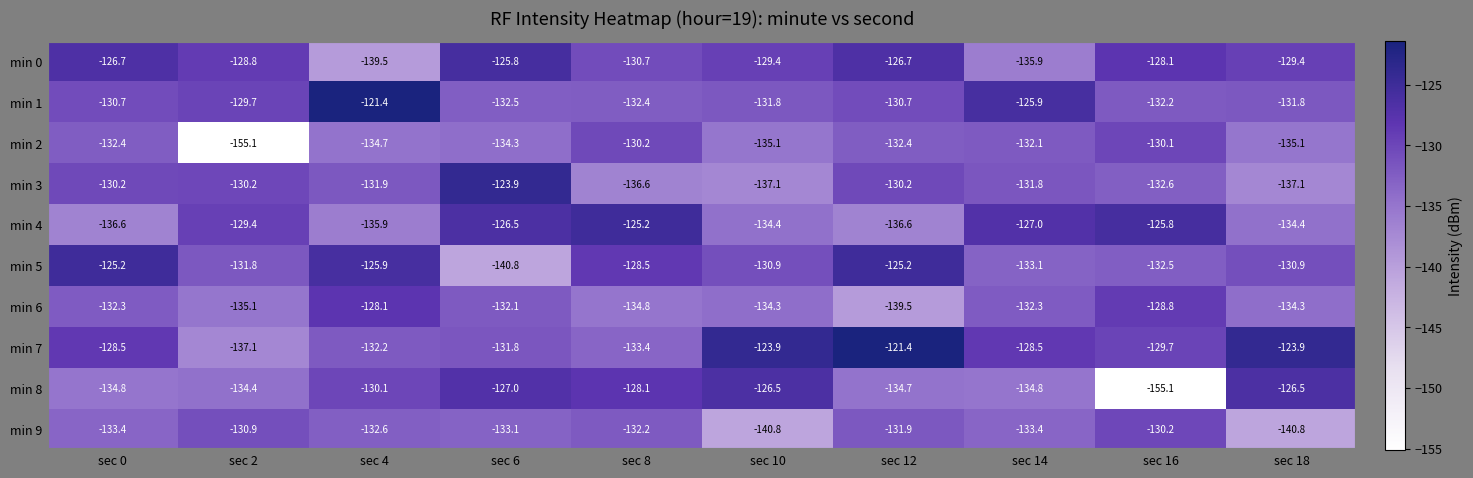

The value of min 2 at sec 0 is -132.4. True or false?

True